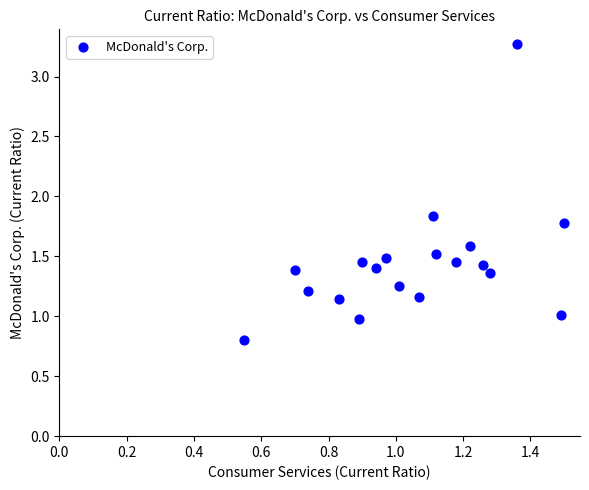

What is the range of Y values (max minus min)?

2.5